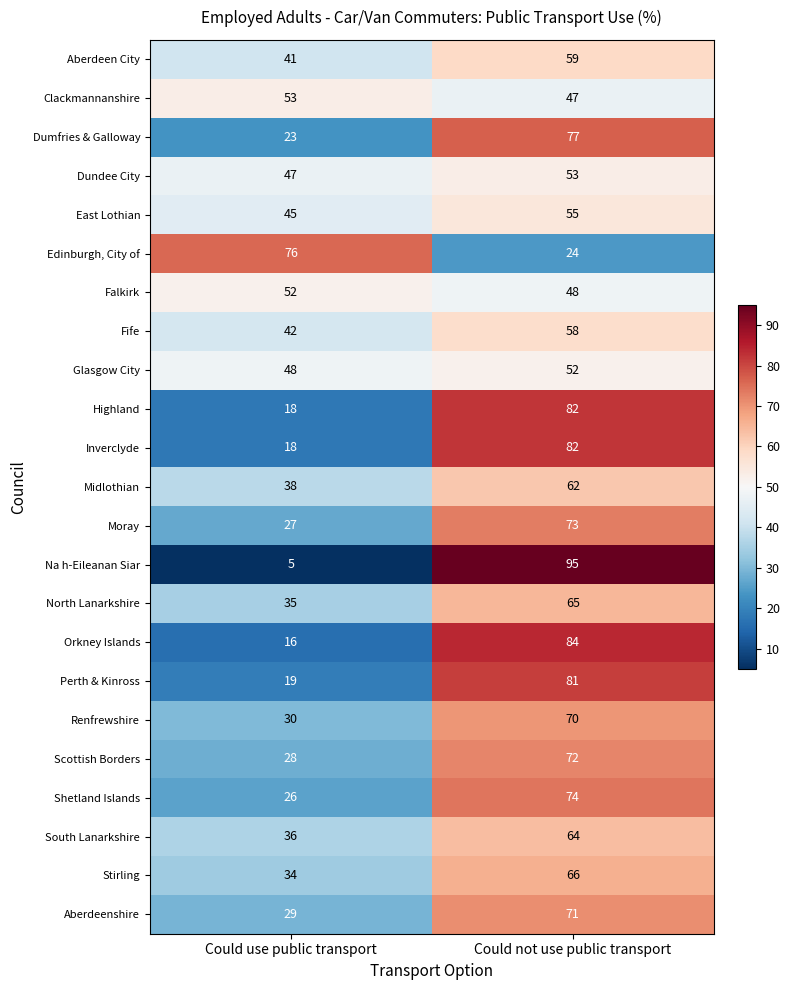

What is the average value of the Dumfries & Galloway series?

50